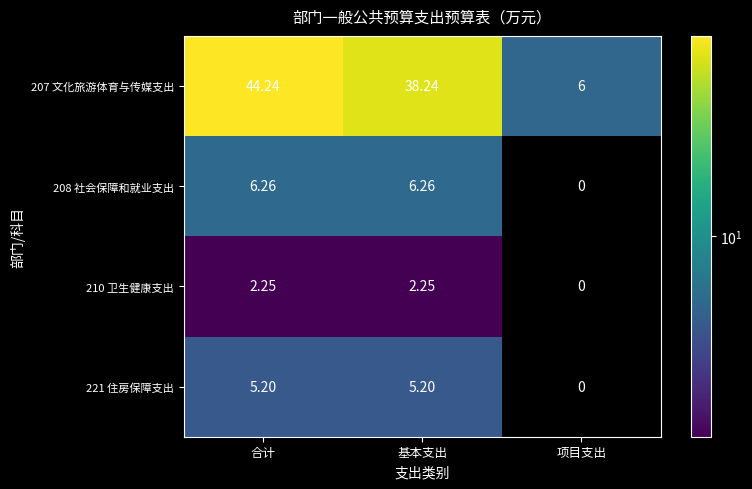

At which category is the sum across all series the highest?

合计